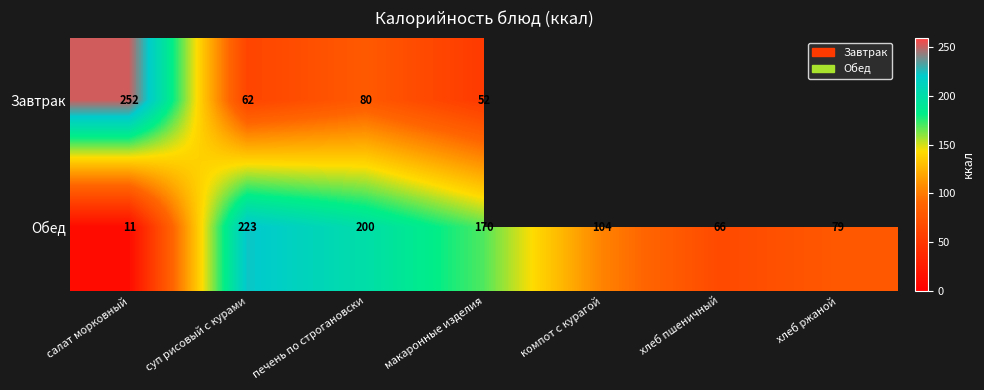

Rank the series at салат морковный from highest to lowest value.

Завтрак, Обед